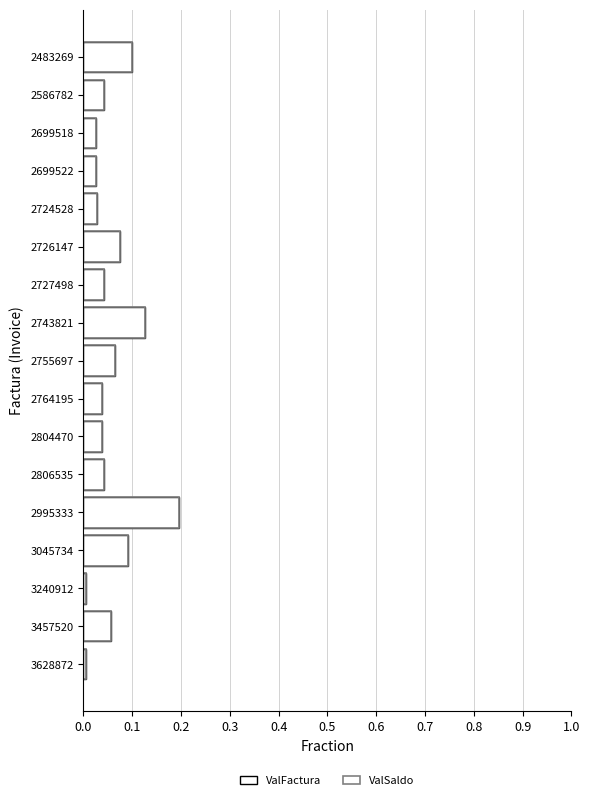

Which series has the widest spread of values?

ValFactura